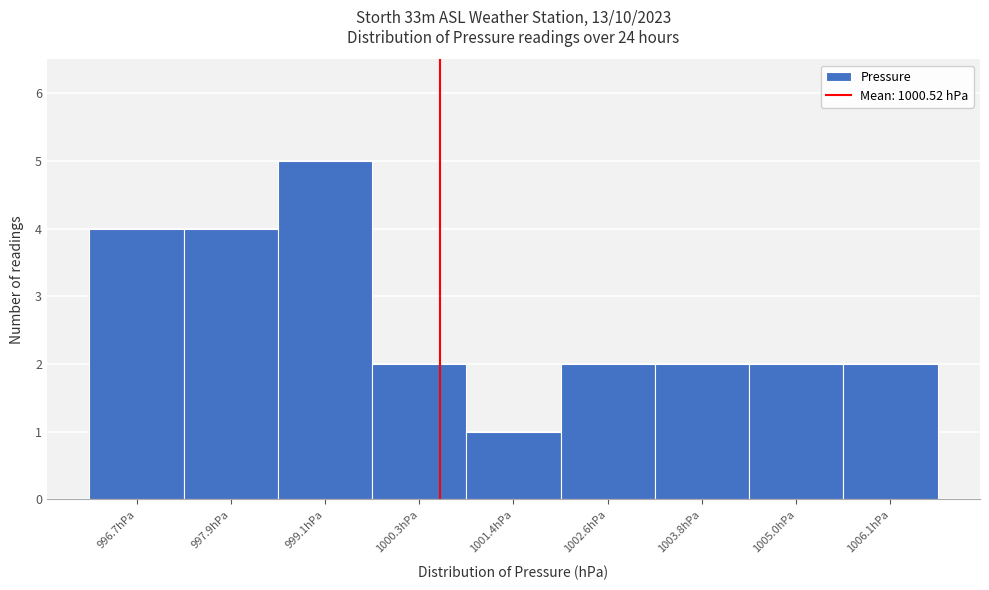

Reading left to right, transcribe this chart: for each bar, give the range it covers on the x-axis and its height. Neither the bar edges nor the heights are printed on the chart, so give them approximately, as read against the axes.

996.2 to 997.4: 4
997.4 to 998.4: 4
998.4 to 999.6: 5
999.6 to 1000.8: 2
1000.8 to 1002.0: 1
1002.0 to 1003.2: 2
1003.2 to 1004.4: 2
1004.4 to 1005.6: 2
1005.6 to 1006.8: 2